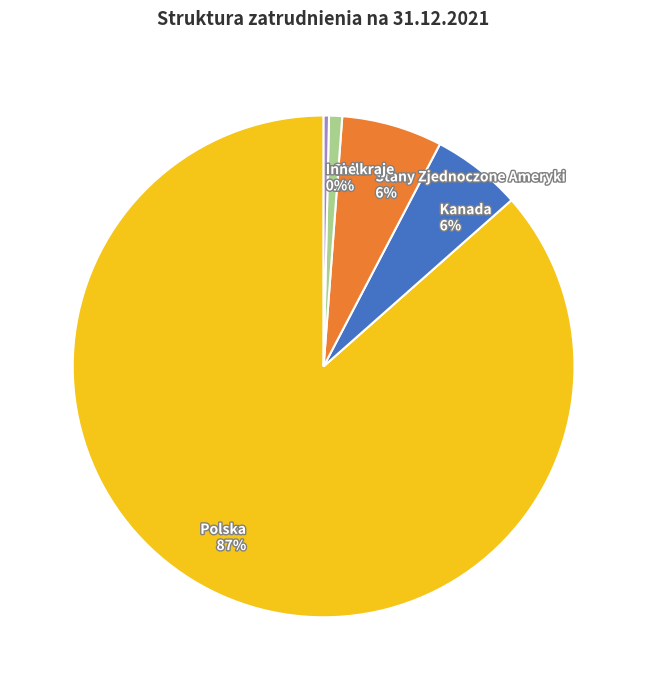

Which has a higher value, Inne kraje or Polska?

Polska